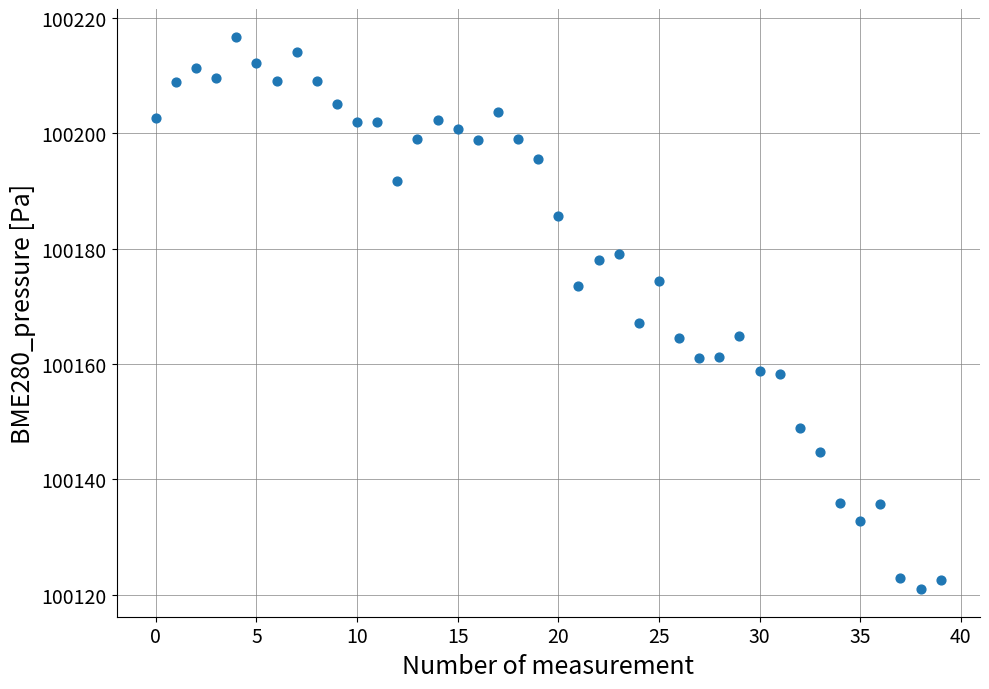

What is the range of Y values (max minus min)?

95.8